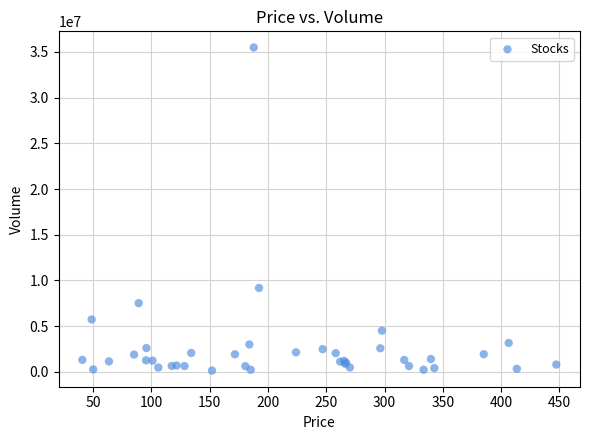

What Y value in the scatter plot is closest to 17815200?

9183836